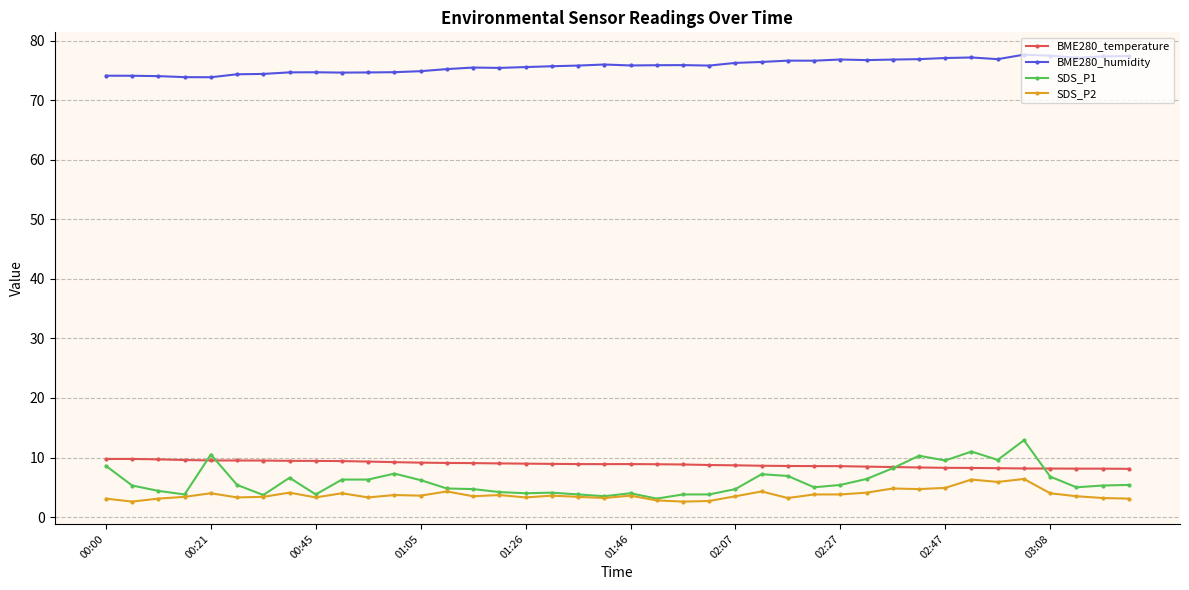

True or false: BME280_humidity and BME280_temperature intersect in this chart.

False